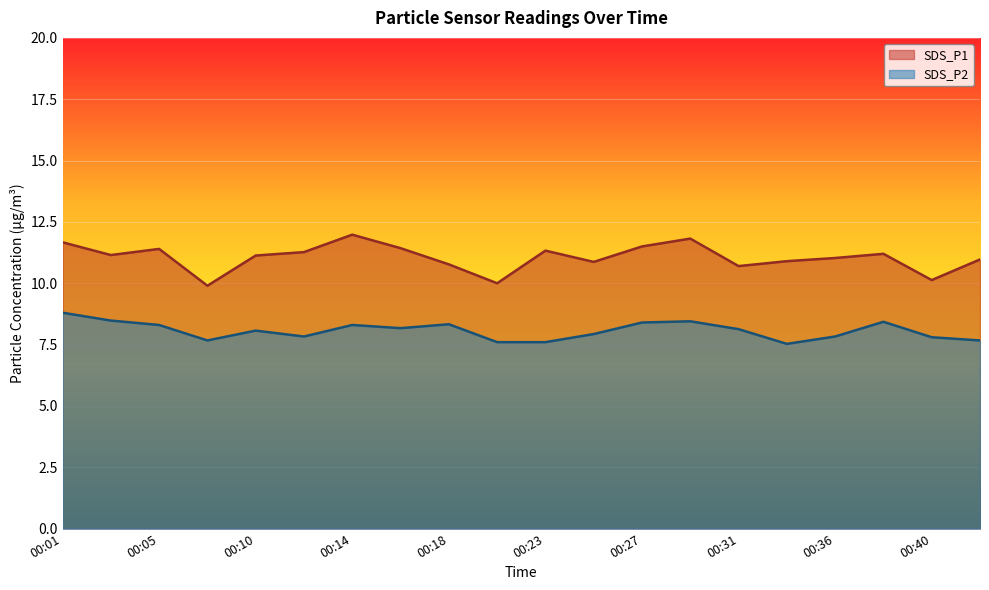

How many data points in SDS_P2 are less than 8?

9